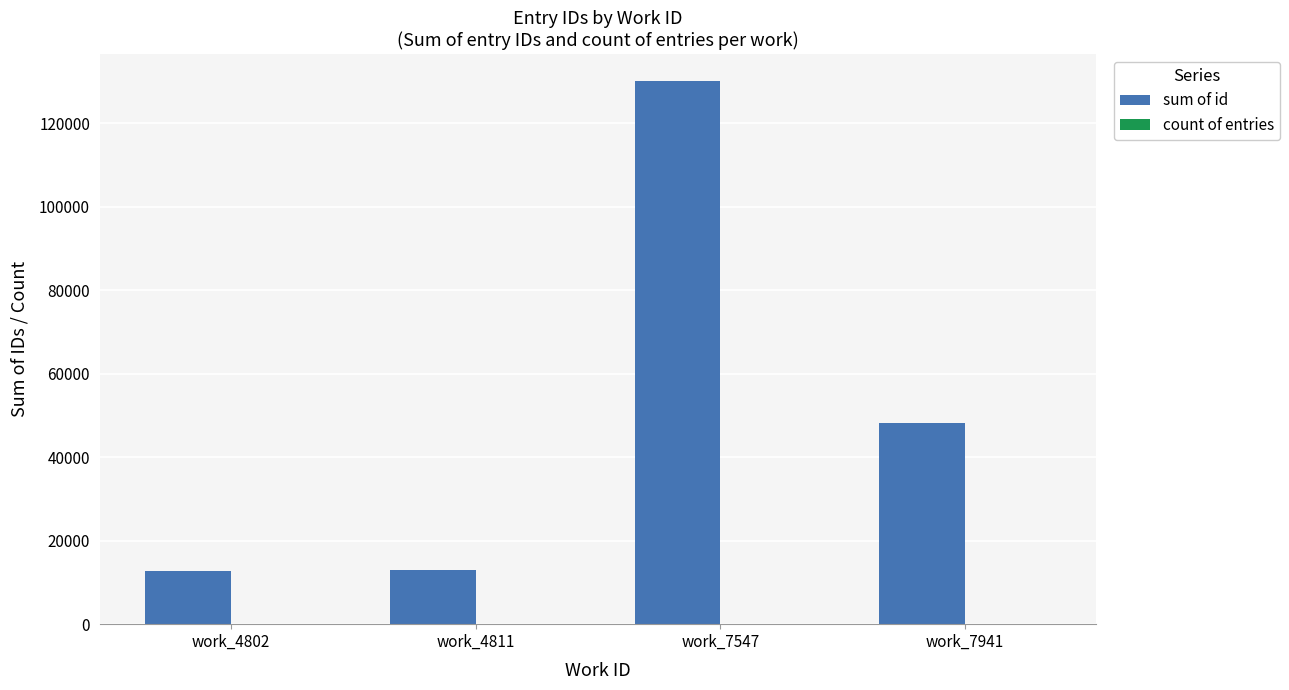

Which series changed the most between work_7547 and work_7941?

sum of id